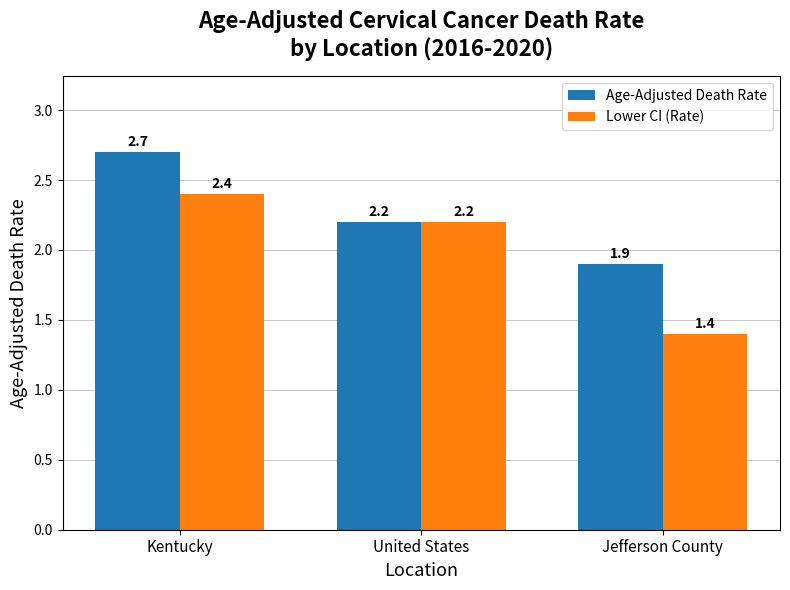

Reading left to right, list all the values displayed in this chart.

Age-Adjusted Death Rate: 2.7	2.2	1.9
Lower CI (Rate): 2.4	2.2	1.4